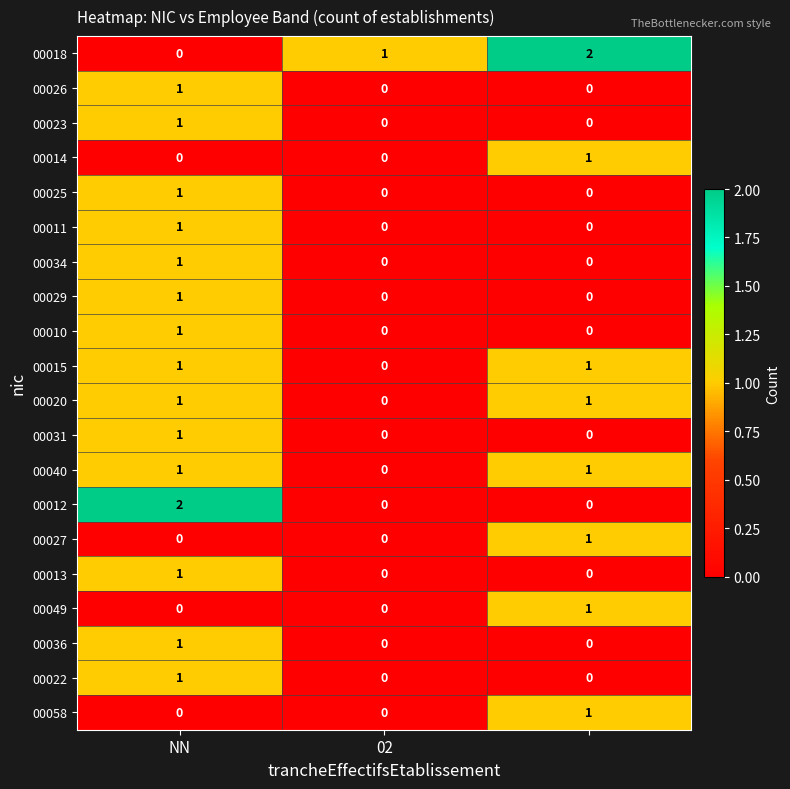

Count the 00034 values in the range 0 to 1.

3